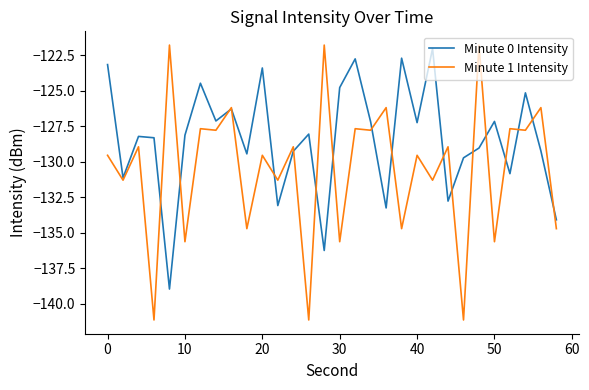

What is the minimum value shown in the chart?

-141.1